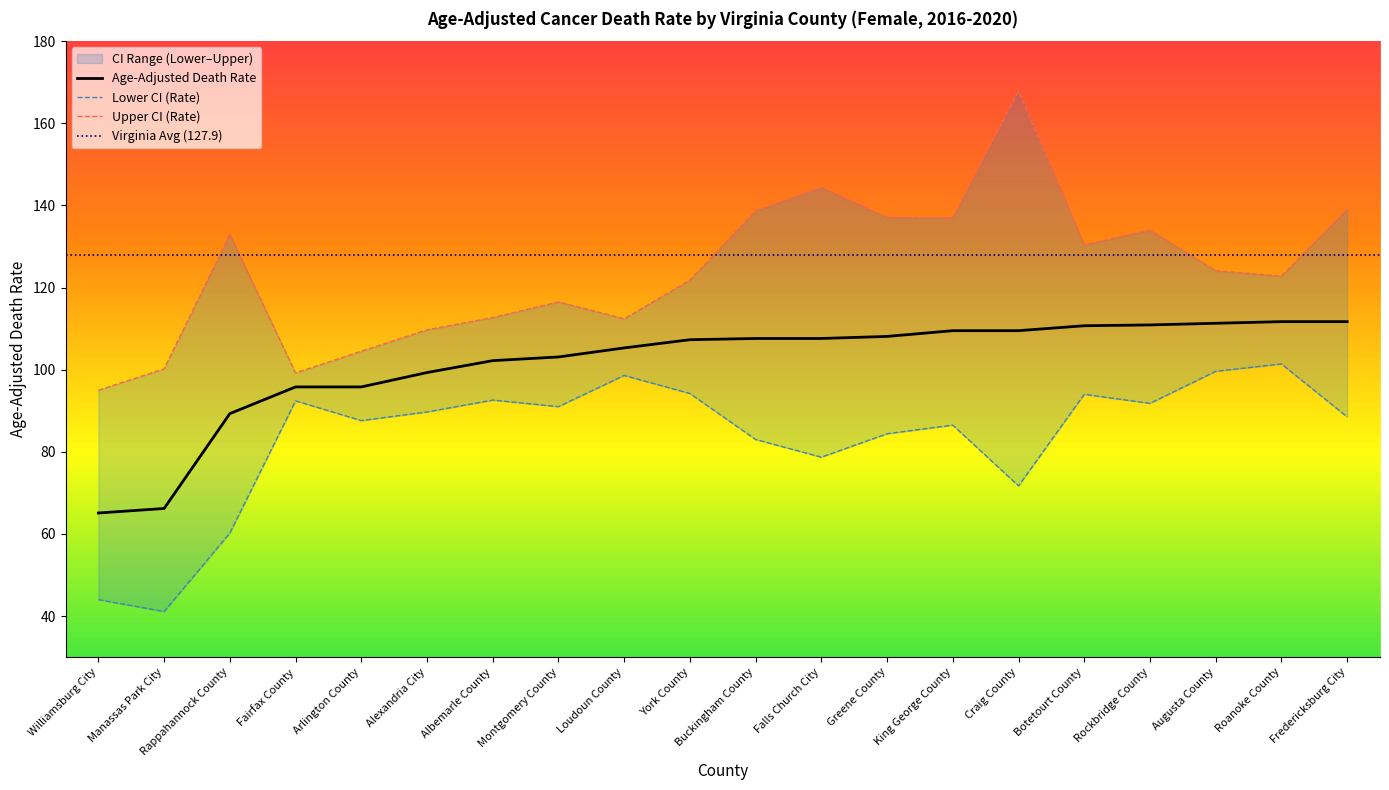

How many data points in Upper CI (Rate) are above 124?

10